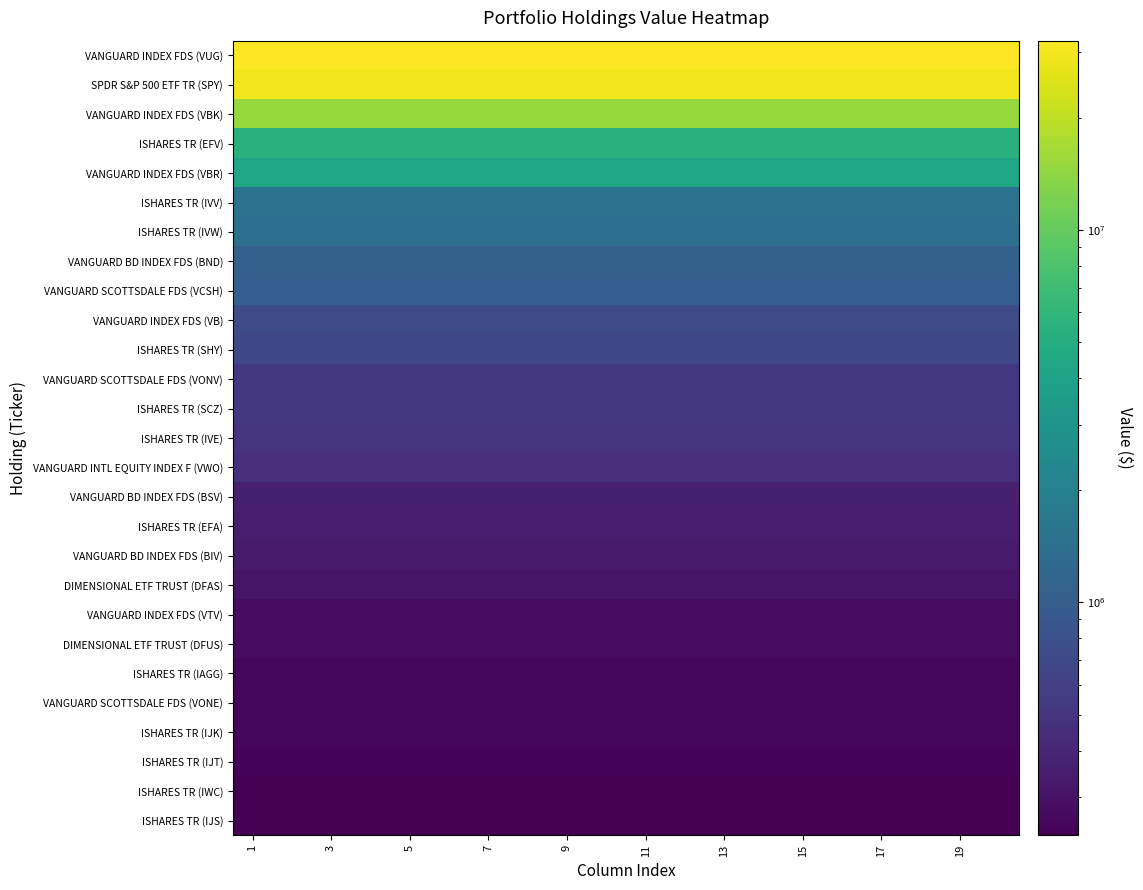

Which series has the largest range (max minus min)?

VANGUARD INDEX FDS (VUG)